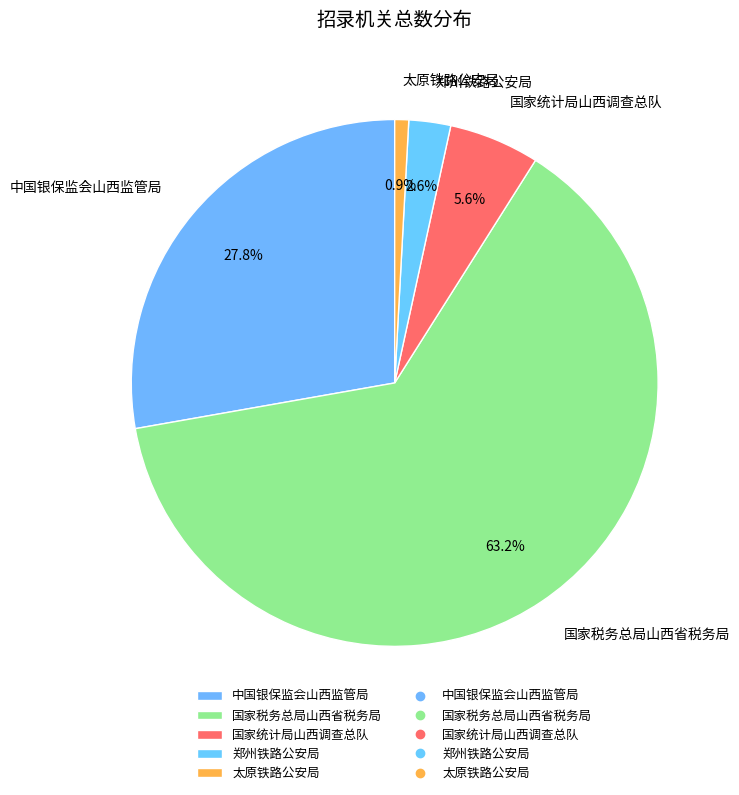

Which slice is the smallest?

太原铁路公安局